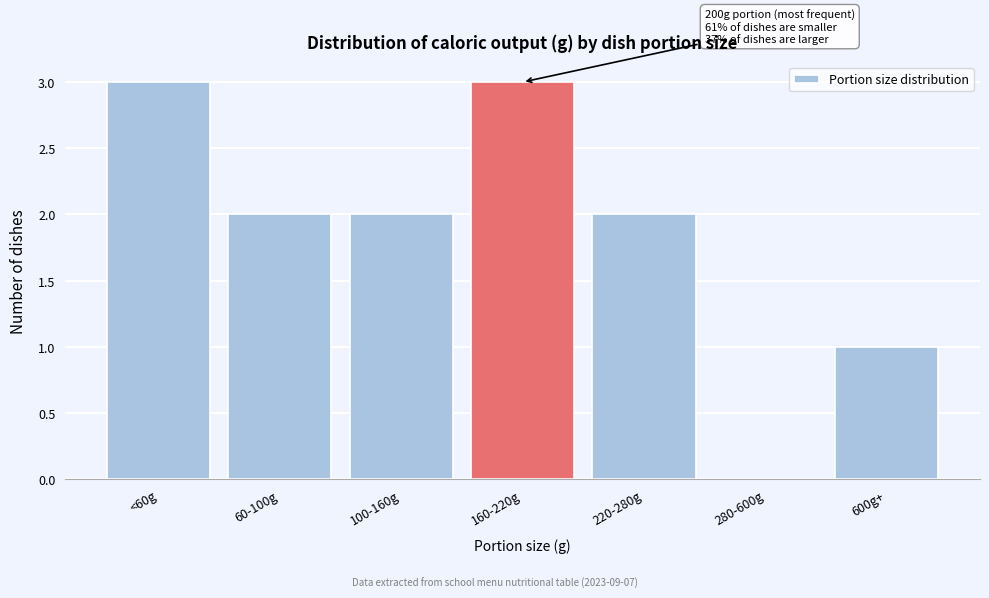

Reading left to right, extract all data points from this chart.

<60g=3	60-100g=2	100-160g=2	160-220g=3	220-280g=2	280-600g=0	600g+=1